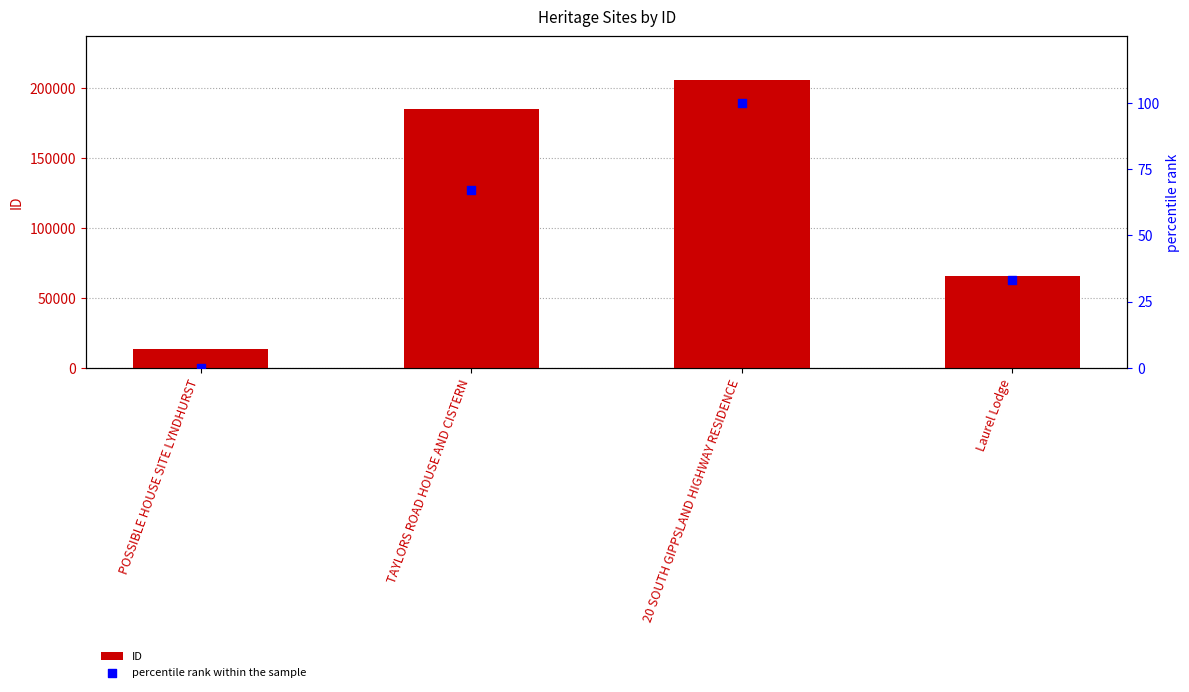

What are all the series names shown in the legend?

ID, percentile rank within the sample